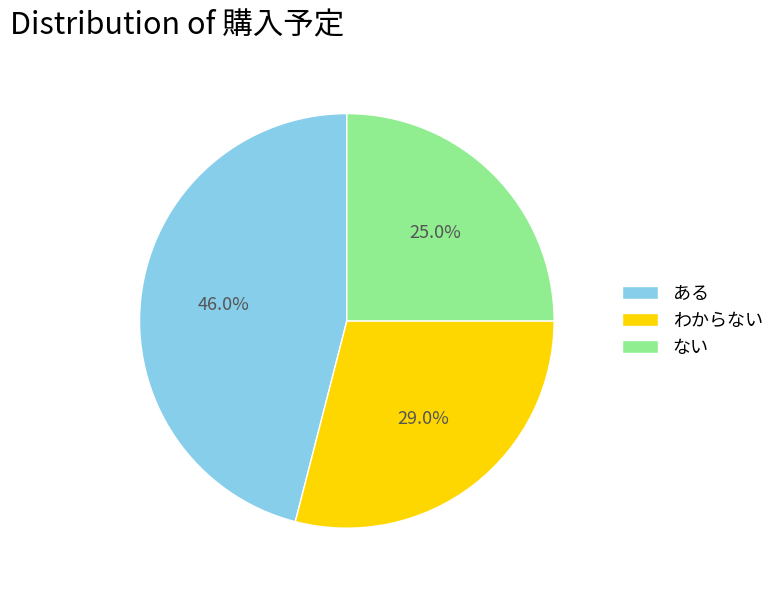

What is the largest slice in the pie chart?

ある